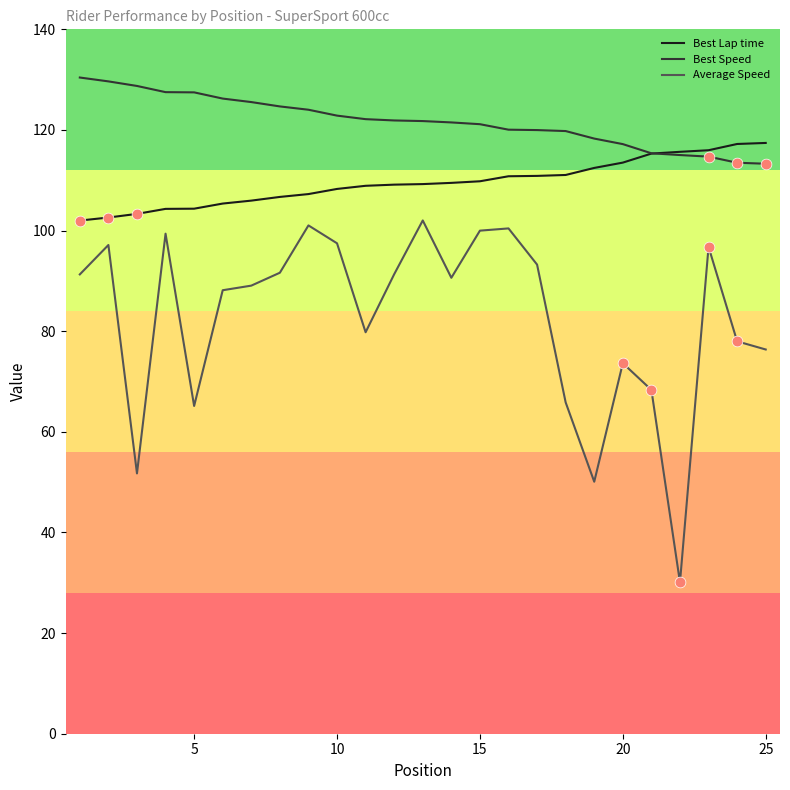

Which series has the largest total across all categories?

Best Speed